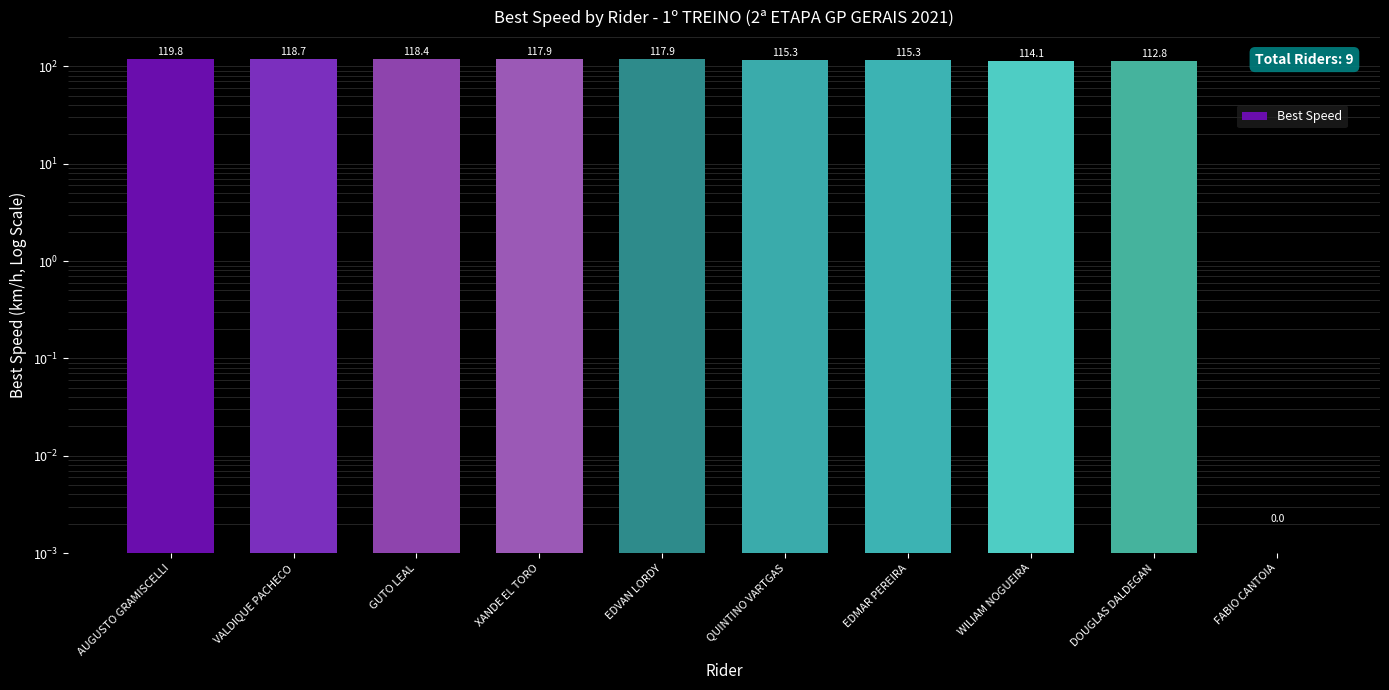

List the labels in order of value, largest first.

AUGUSTO GRAMISCELLI, VALDIQUE PACHECO, GUTO LEAL, XANDE EL TORO, EDVAN LORDY, QUINTINO VARTGAS, EDMAR PEREIRA, WILIAM NOGUEIRA, DOUGLAS DALDEGAN, FABIO CANTOIA